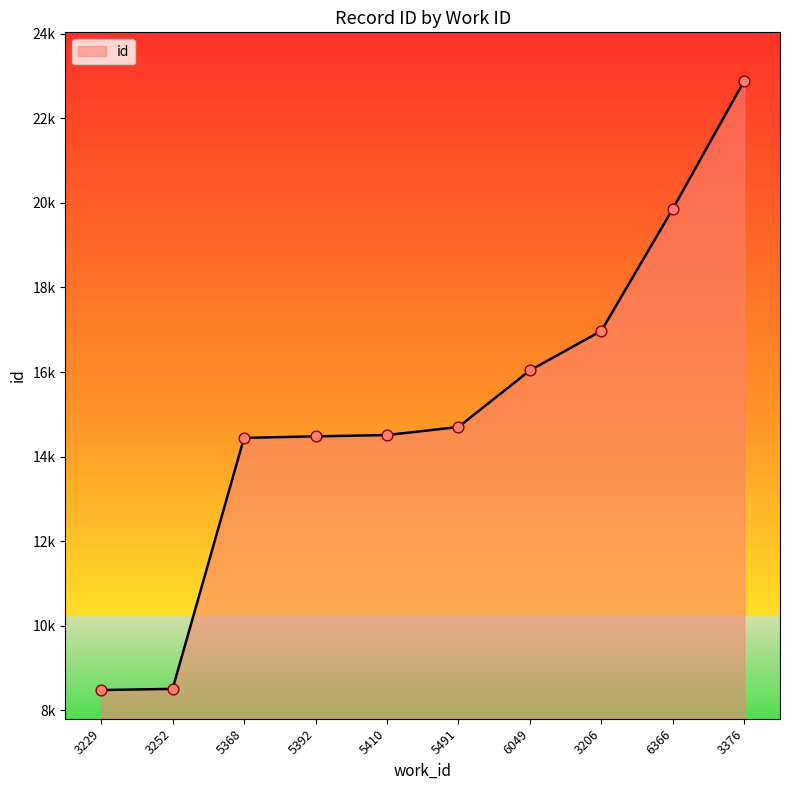

Which has a higher value, 5392 or 3376?

3376